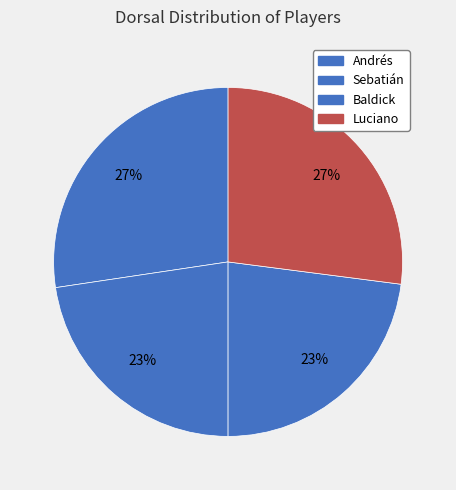

Which slice is the smallest?

Sebatián